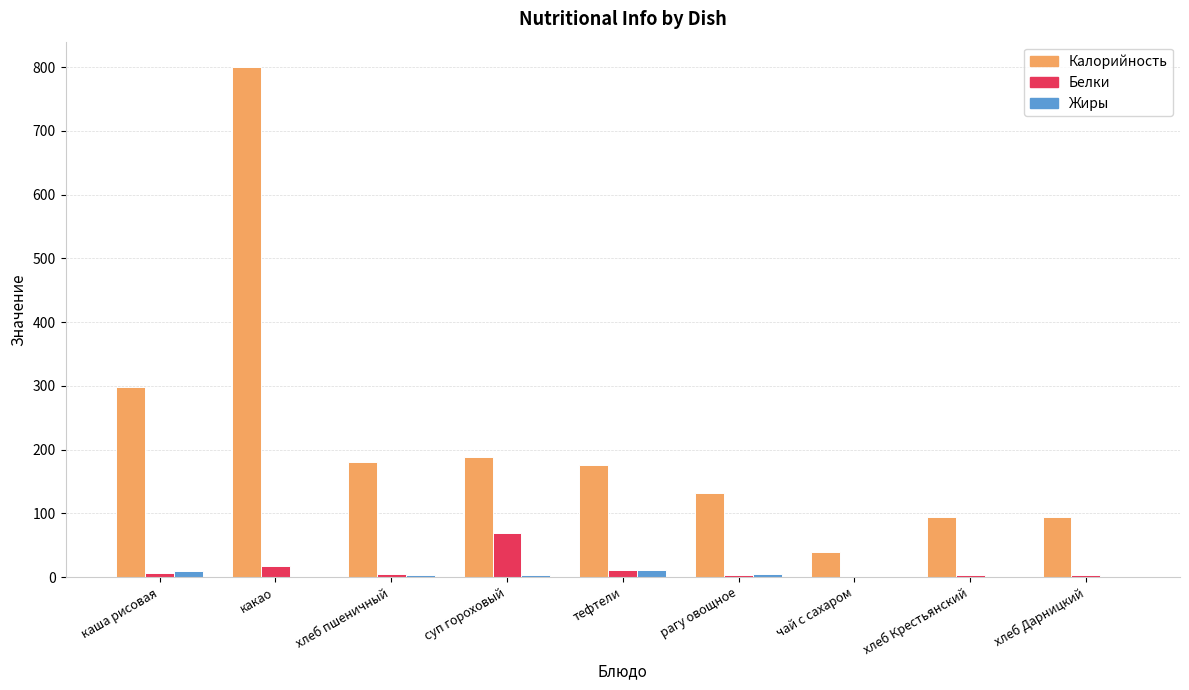

Which category has the highest value in the Калорийность series?

какао